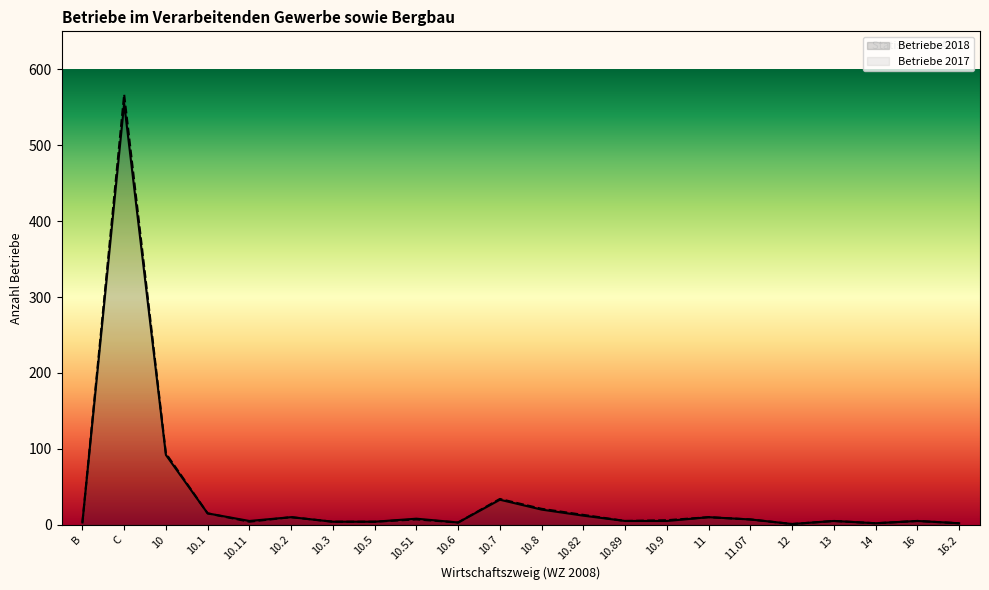

Does the chart have visible grid lines?

No